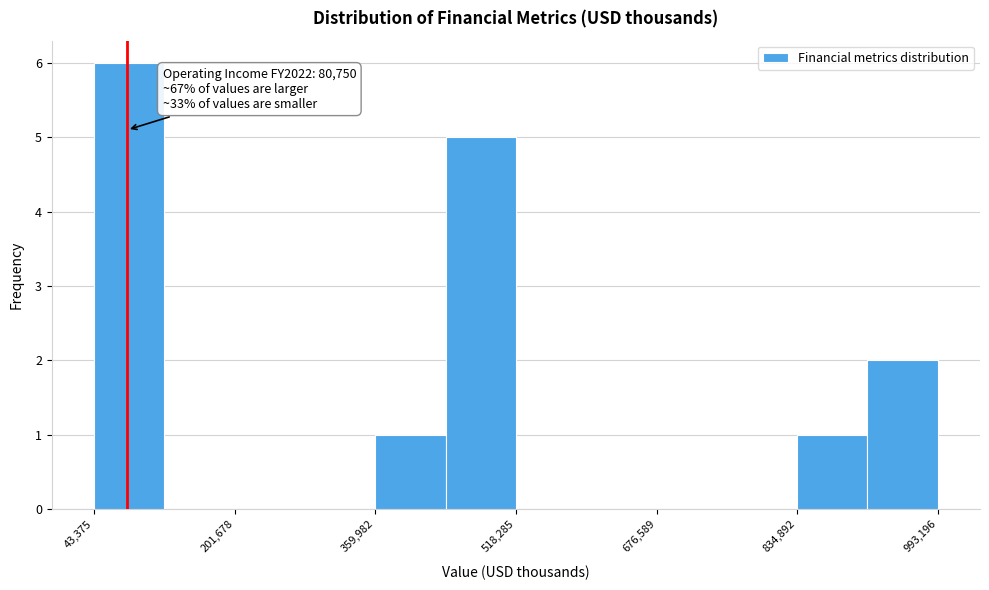

Around what value on the x-axis is the tallest bar? Give the approximate position of its centre, as read against the axis.

80000